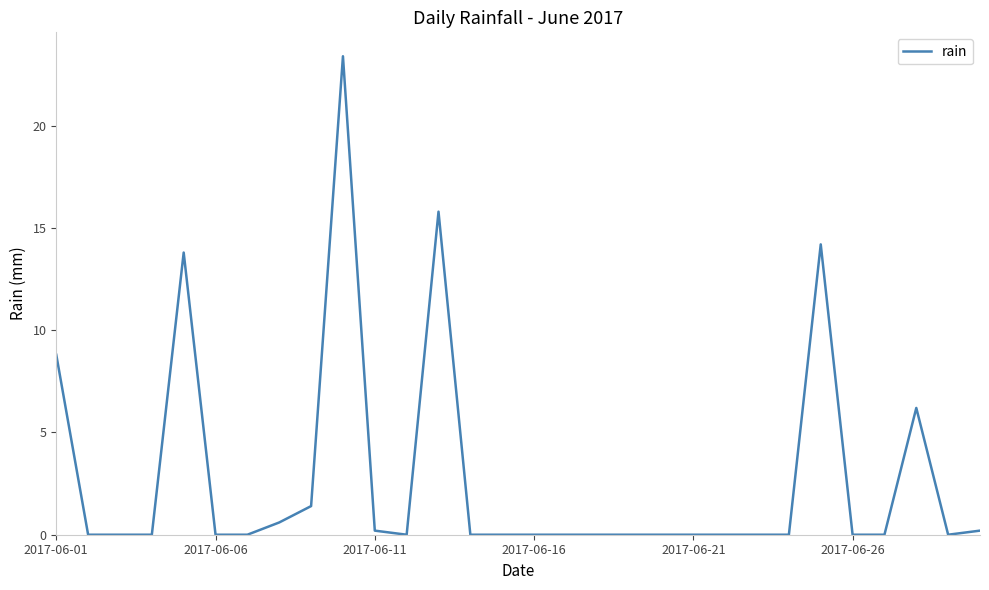

What is the greatest value displayed?

23.4